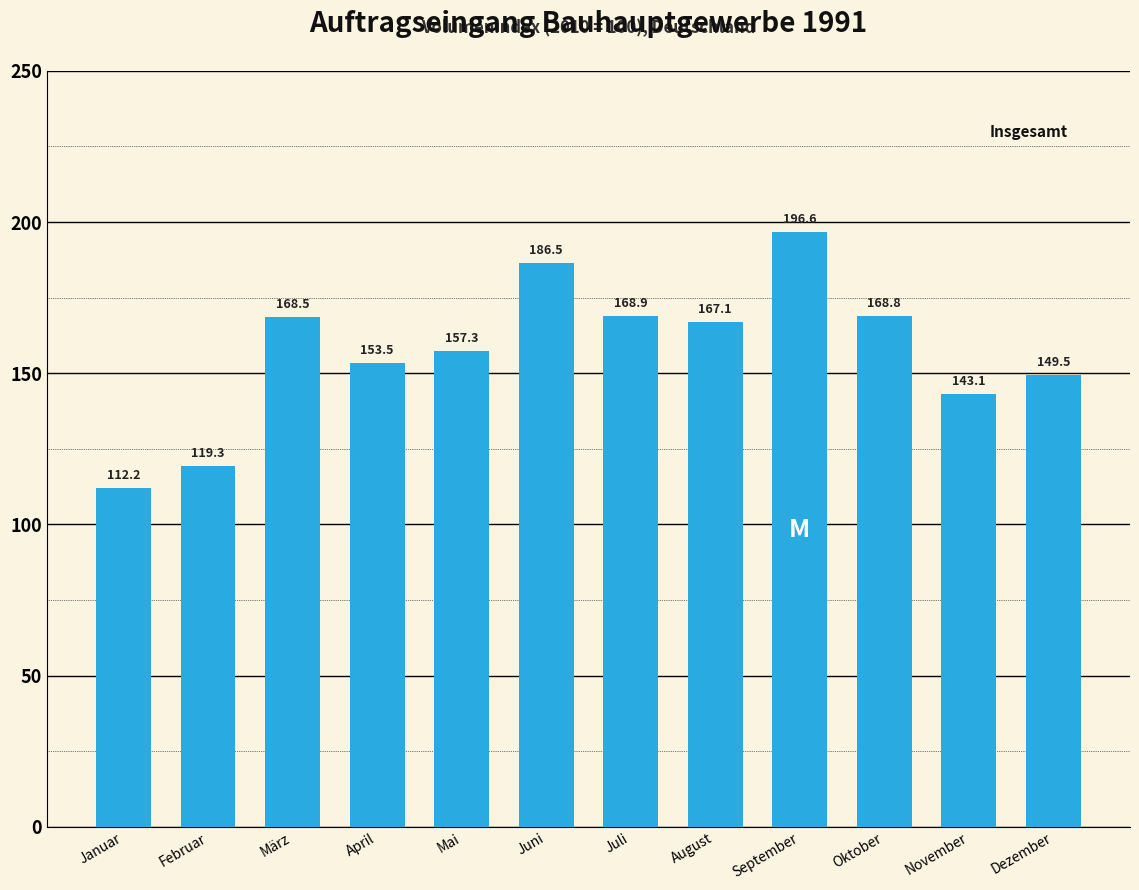

At which category does the chart reach its minimum across all series?

Januar